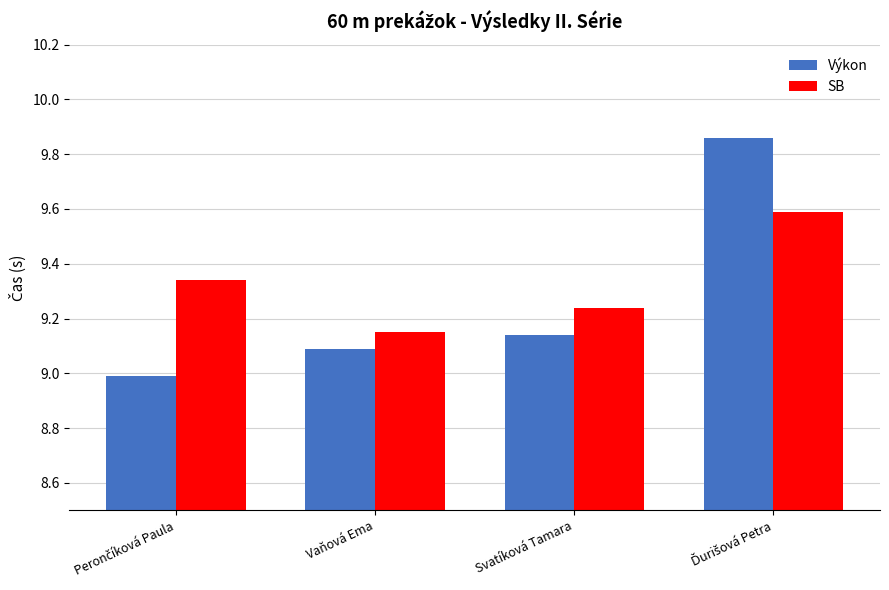

At Svatíková Tamara, list the series in order from largest to smallest.

SB, Výkon